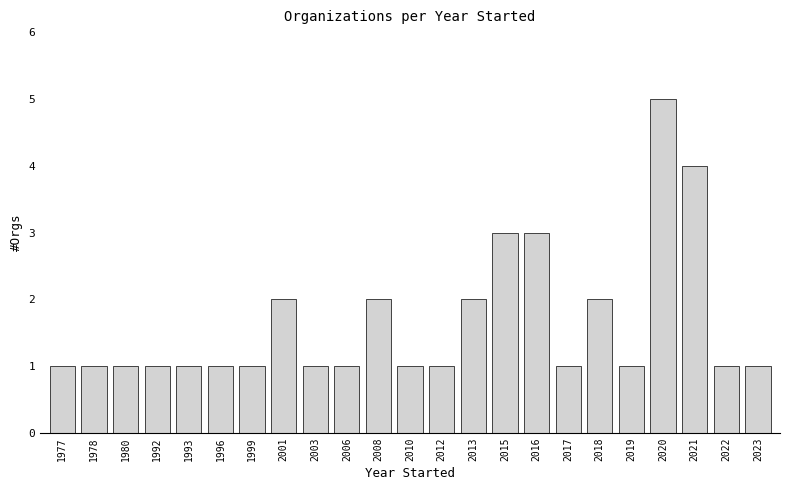

How many series are shown in this chart?

1